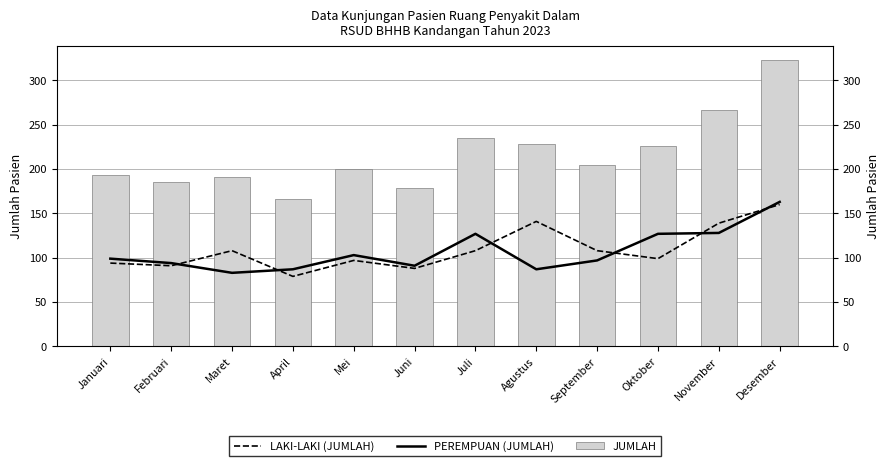

How many data points in LAKI-LAKI (JUMLAH) are above 108?

3